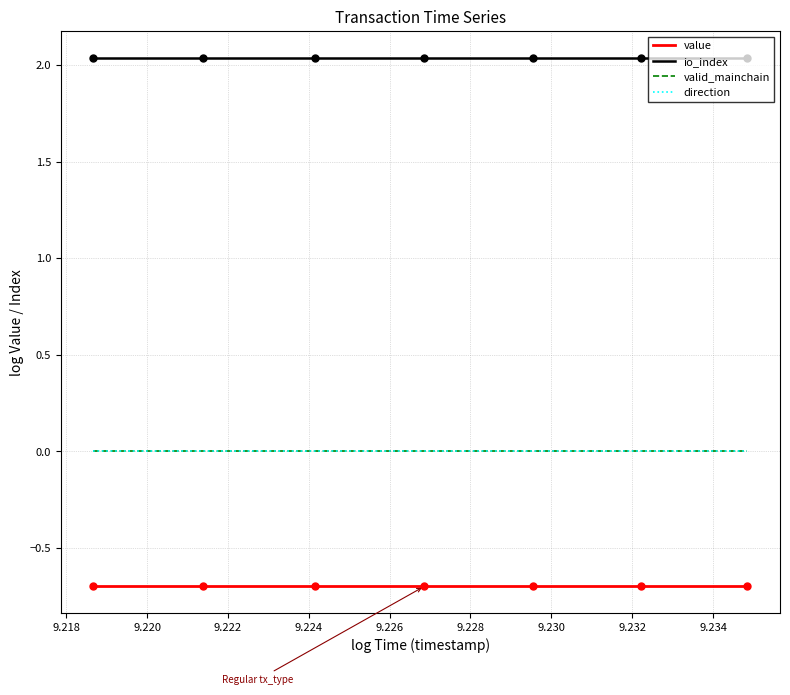

Which series has the widest spread of values?

value